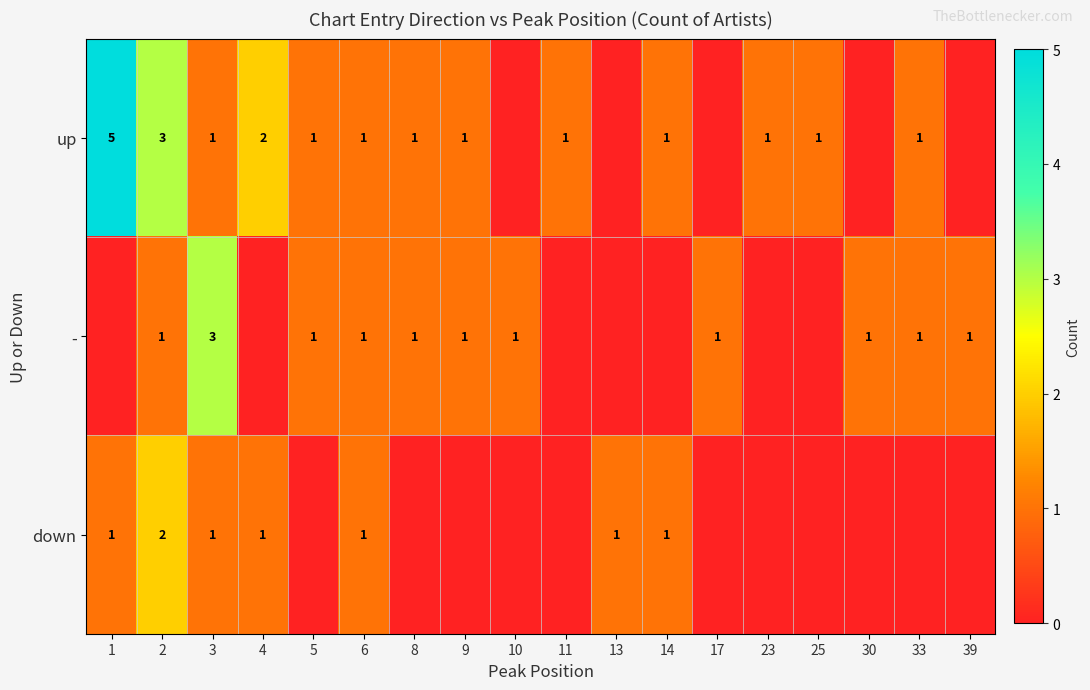

The - series shows 2 at 17. True or false?

False